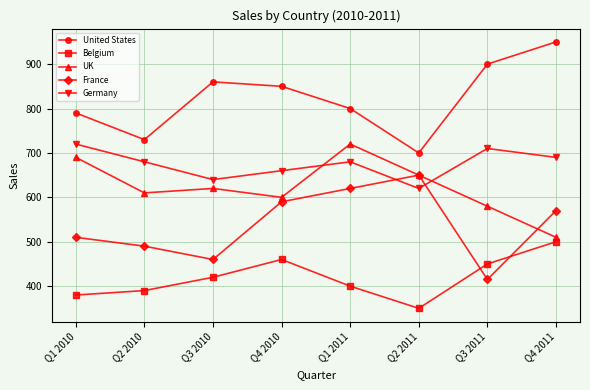

What is the value of the Germany point at the 1st from the left?

720